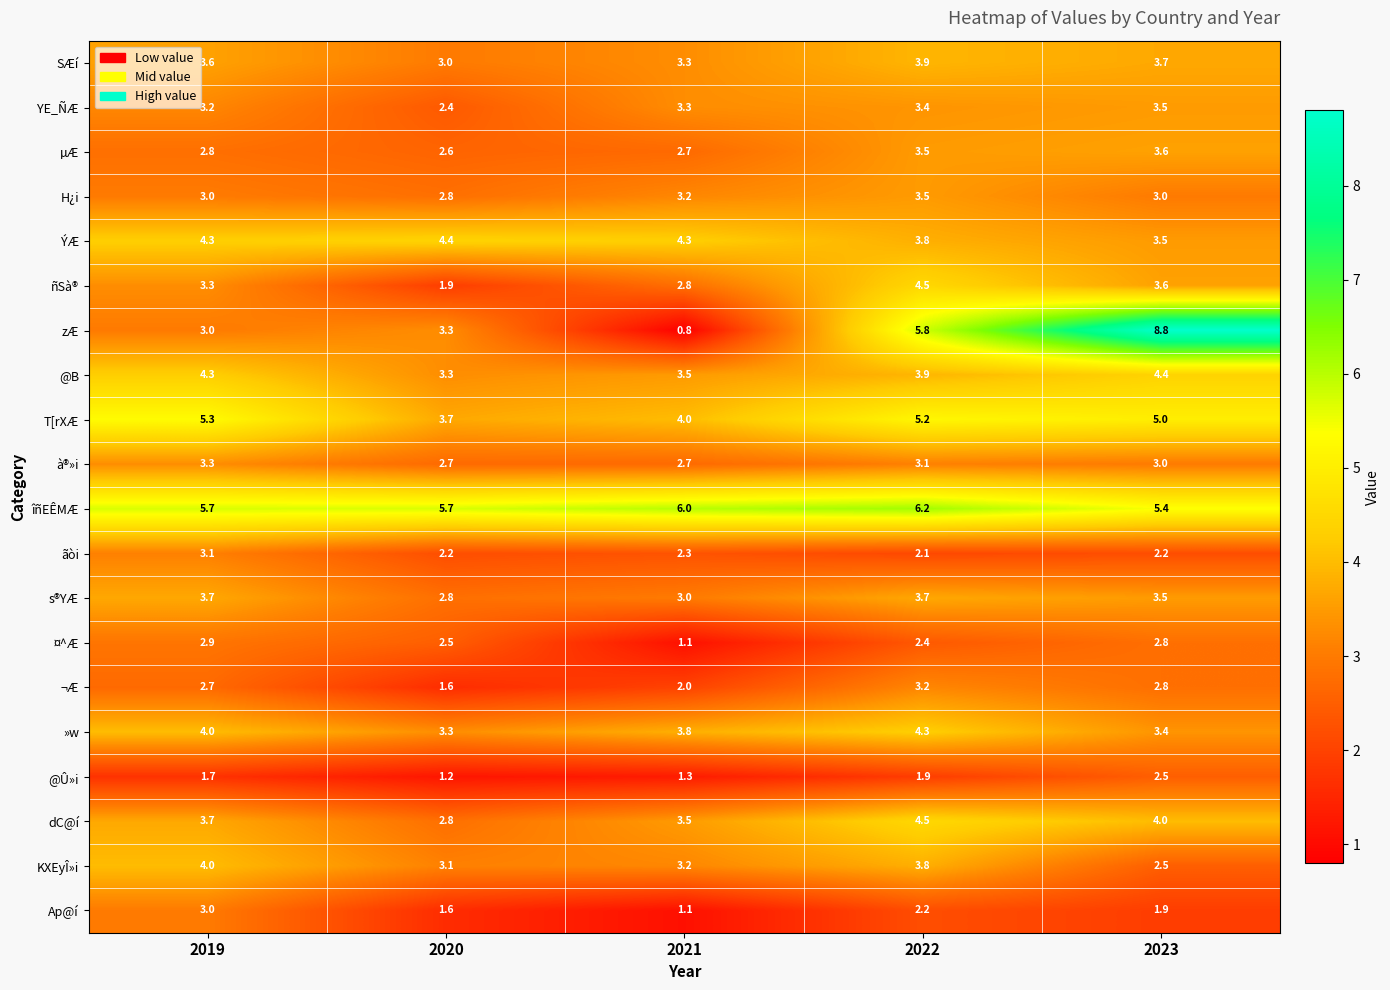

Is it true that @Û»i equals 4.3 at 2023?

False